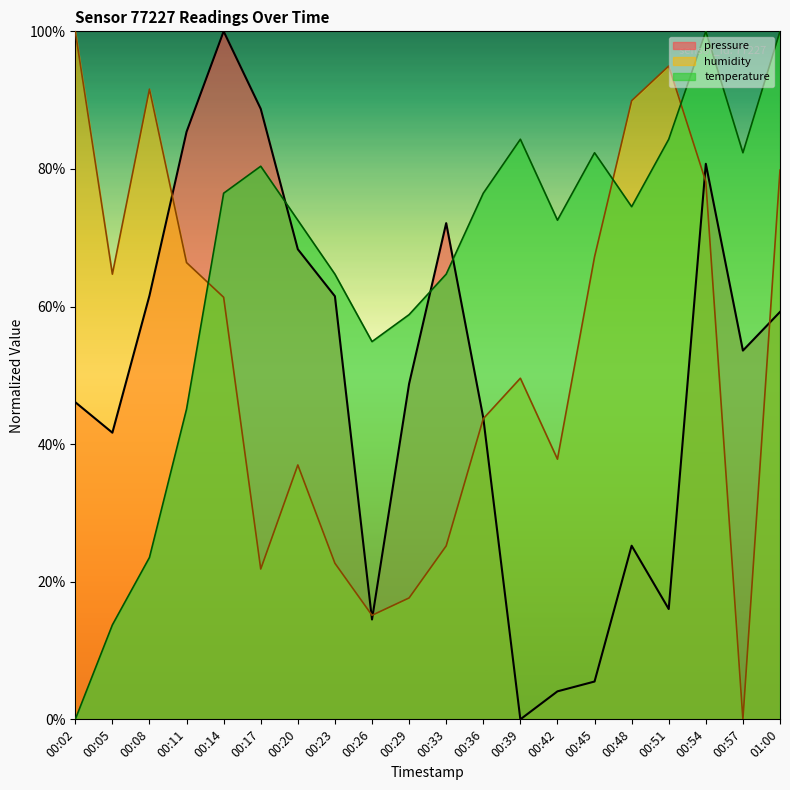

Between 00:05 and 00:17, which series saw the biggest shift?

temperature